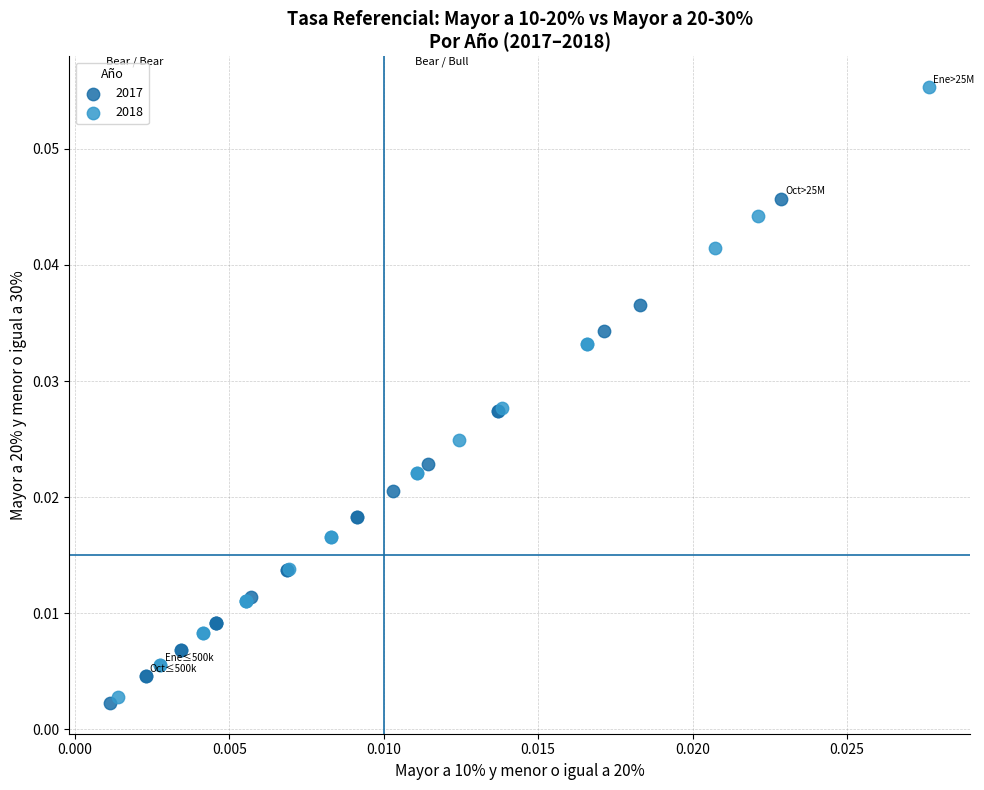

Which series has the widest spread of Y values?

2018